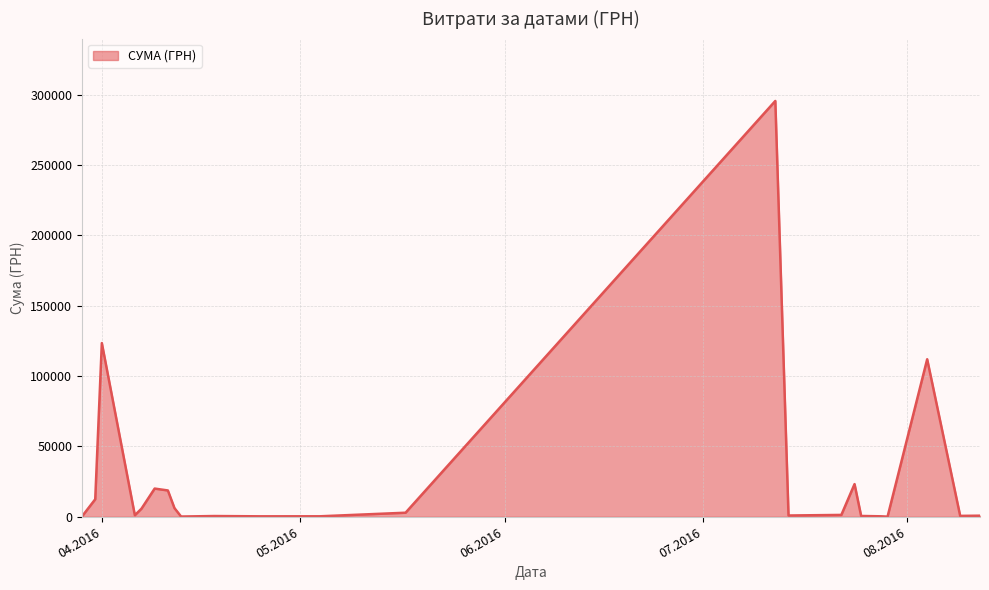

What is the difference between the maximum and minimum values?

295540.8